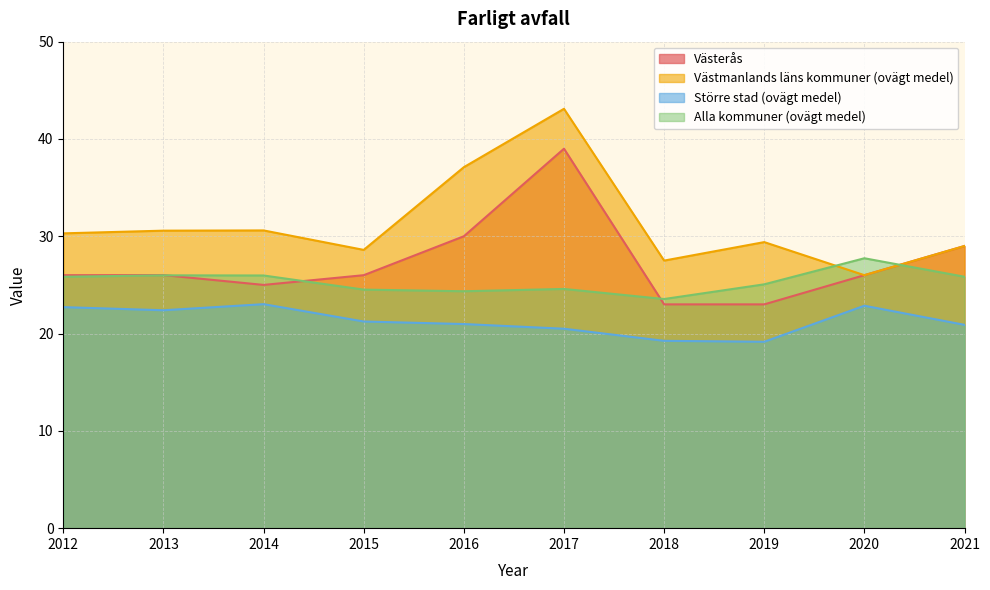

Is the value of Västmanlands läns kommuner (ovägt medel) at 2018 greater than the value of Västerås at 2021?

No